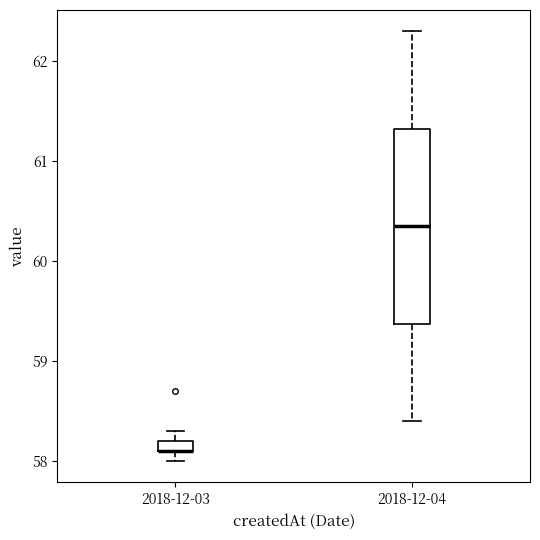

Where does the lower whisker of the box for 2018-12-03 end on the y-axis? The values are not printed on the chart, so give them approximately, as read against the axis.

58.0